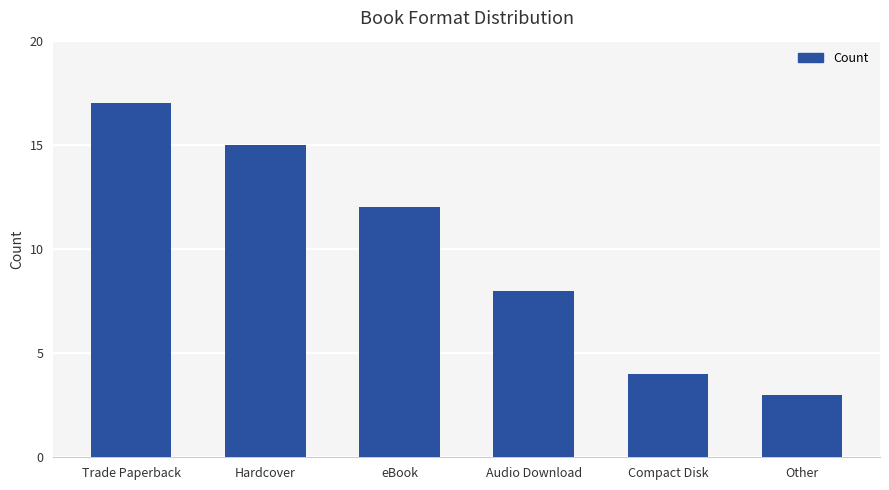

What is the ratio of the value at Hardcover to the value at eBook?

1.2